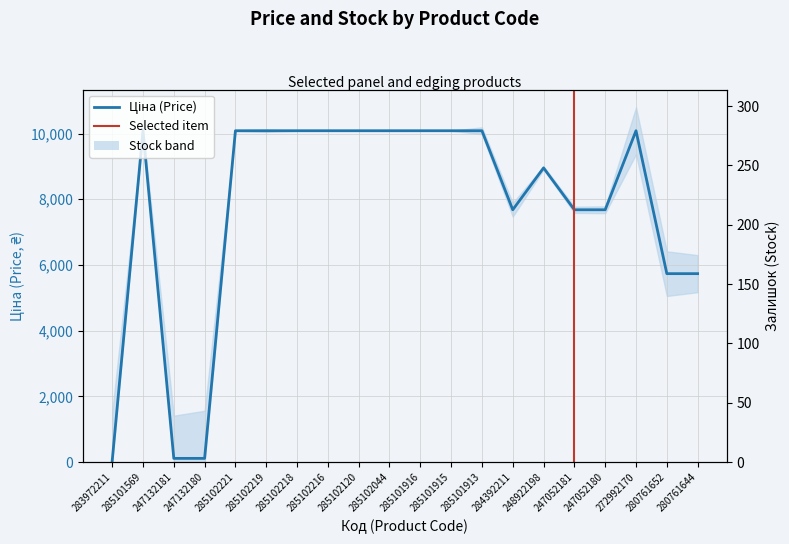

What is the label of the 14th point from the right?

285102218